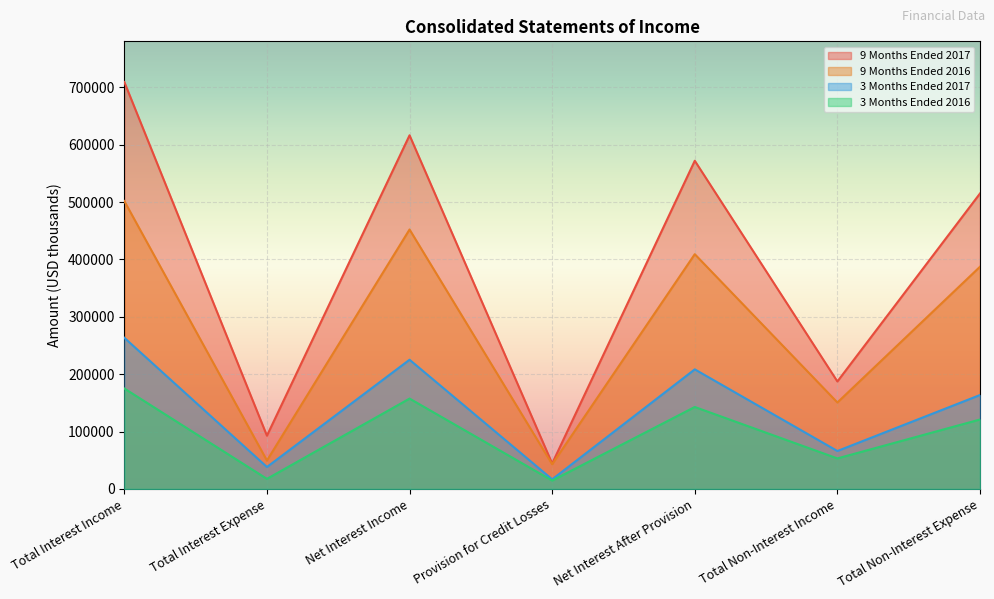

Reading right to left, extract all data points from this chart.

9 Months Ended 2017: Total Non-Interest Expense=515012	Total Non-Interest Income=187345	Net Interest After Provision=572024	Provision for Credit Losses=44374	Net Interest Income=616398	Total Interest Expense=92843	Total Interest Income=709241
9 Months Ended 2016: Total Non-Interest Expense=387327	Total Non-Interest Income=150695	Net Interest After Provision=409182	Provision for Credit Losses=43047	Net Interest Income=452229	Total Interest Expense=49566	Total Interest Income=501795
3 Months Ended 2017: Total Non-Interest Expense=163743	Total Non-Interest Income=66151	Net Interest After Provision=208463	Provision for Credit Losses=16768	Net Interest Income=225231	Total Interest Expense=38283	Total Interest Income=263514
3 Months Ended 2016: Total Non-Interest Expense=121050	Total Non-Interest Income=53240	Net Interest After Provision=142867	Provision for Credit Losses=14639	Net Interest Income=157506	Total Interest Expense=17604	Total Interest Income=175110